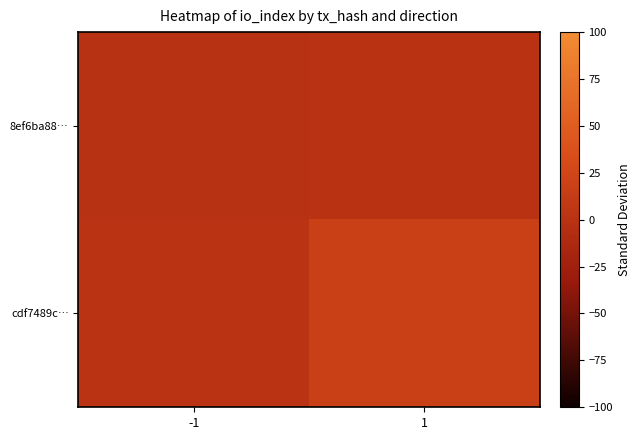

List the series in order of their peak value, lowest first.

8ef6ba88…, cdf7489c…